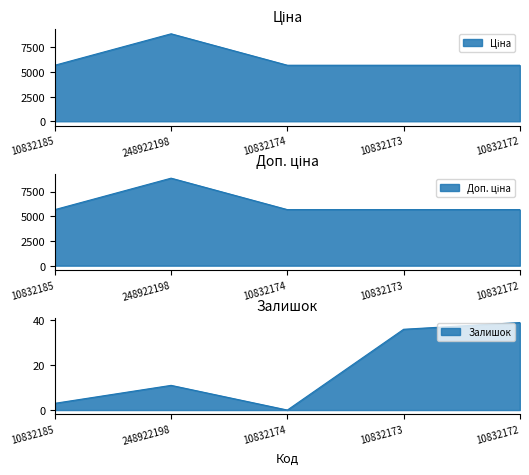

Which series has the largest range (max minus min)?

Ціна